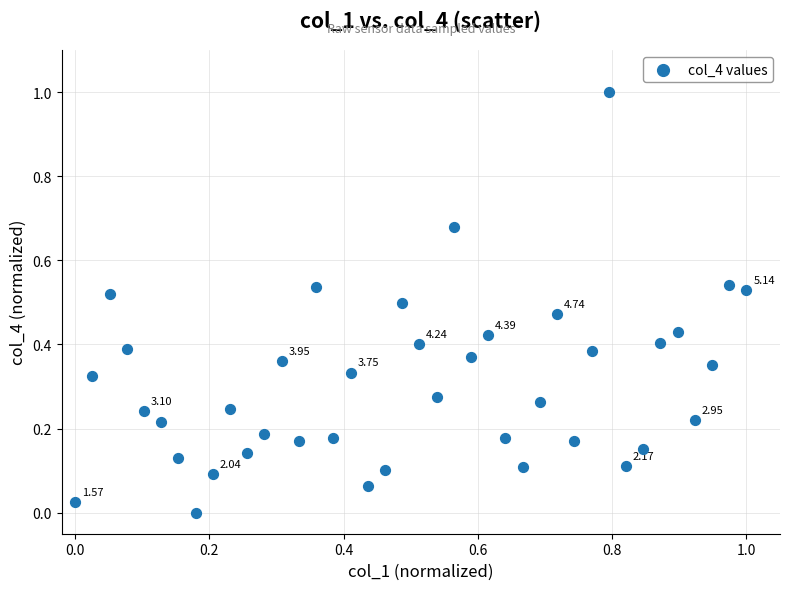

What is the range of Y values (max minus min)?

1.0